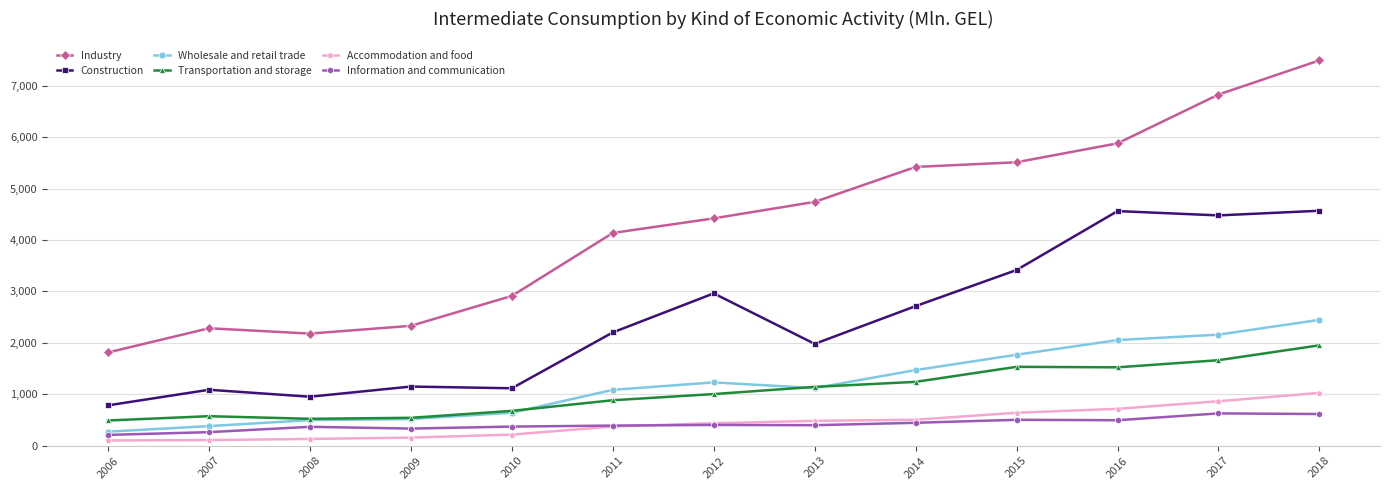

What is the value of the Construction point at the 7th from the left?

2961.9